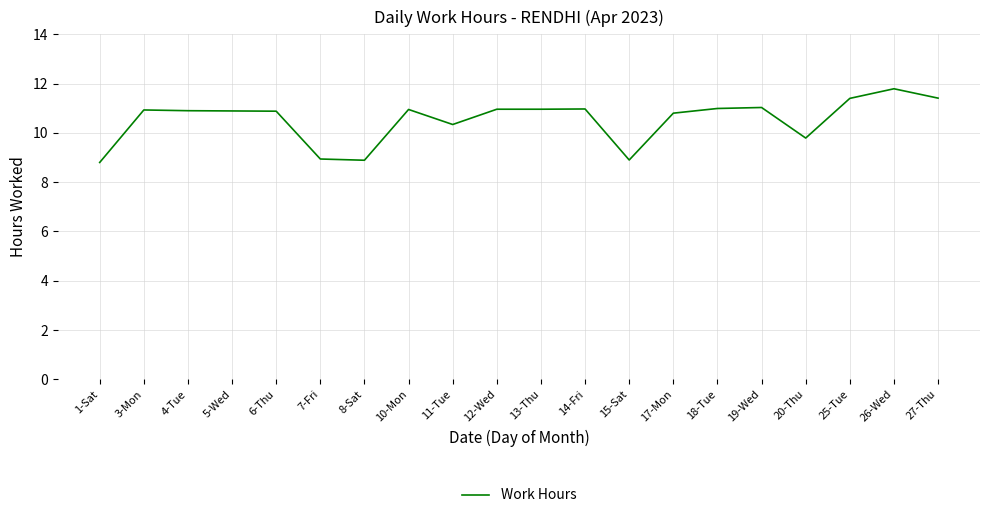

Where does the data first go above 10?

3-Mon